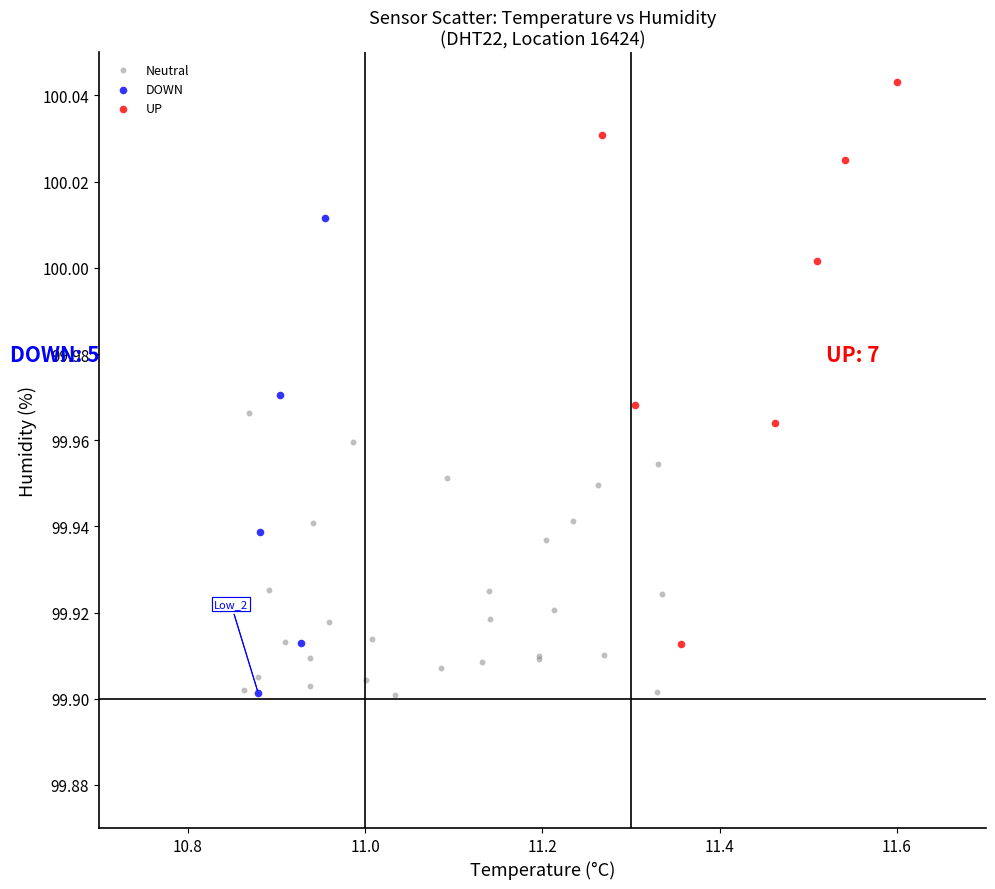

Which series reaches the maximum Y coordinate?

UP